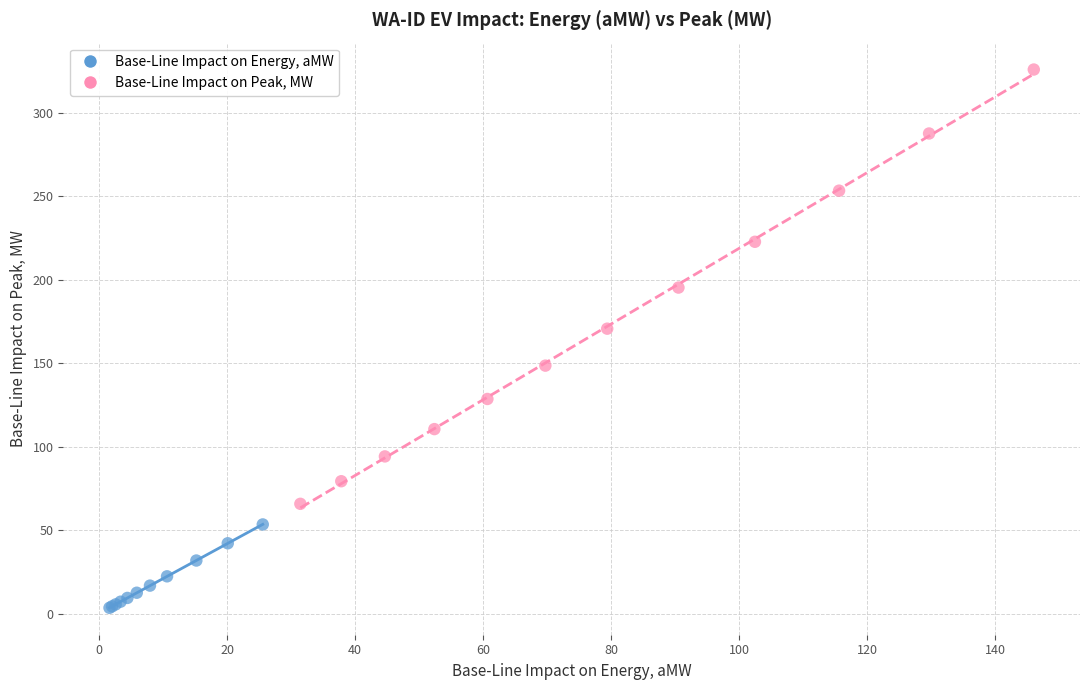

What are all the series names shown in the legend?

Base-Line Impact on Energy, aMW, Base-Line Impact on Peak, MW